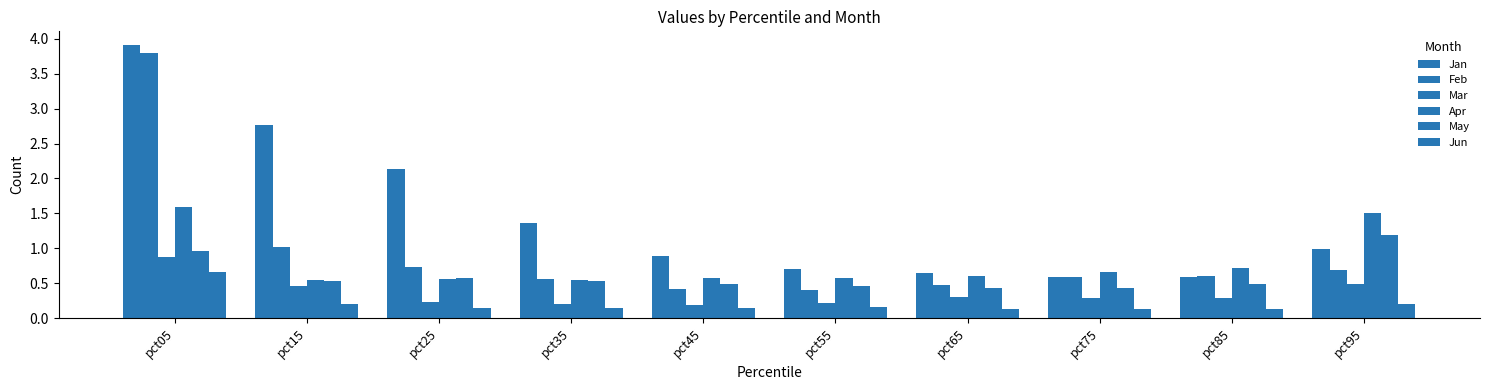

List the series in order of their peak value, highest first.

Jan, Feb, Apr, May, Mar, Jun